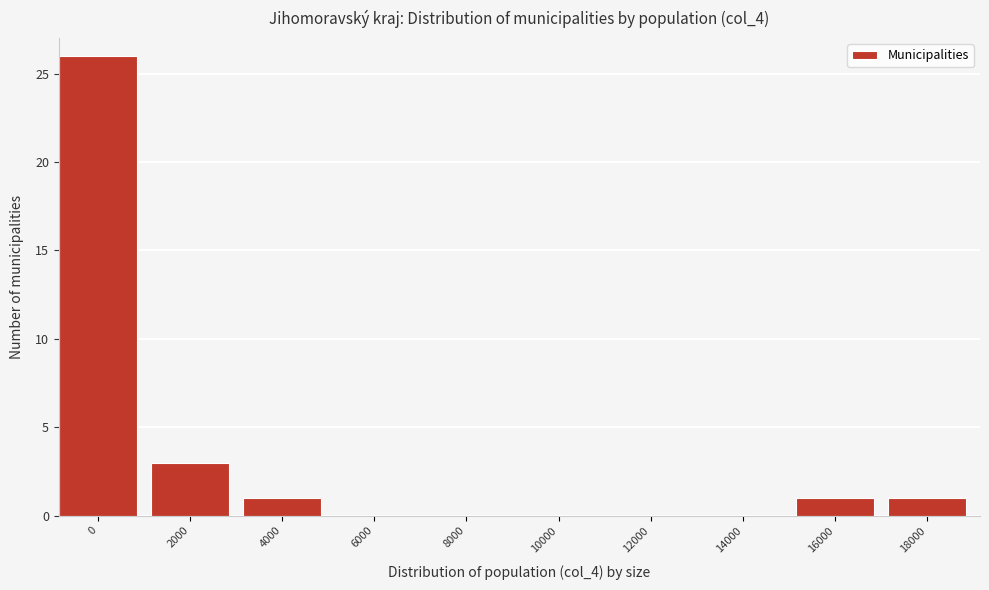

Reading left to right, extract all data points from this chart.

0=26	2000=3	4000=1	6000=0	8000=0	10000=0	12000=0	14000=0	16000=1	18000=1